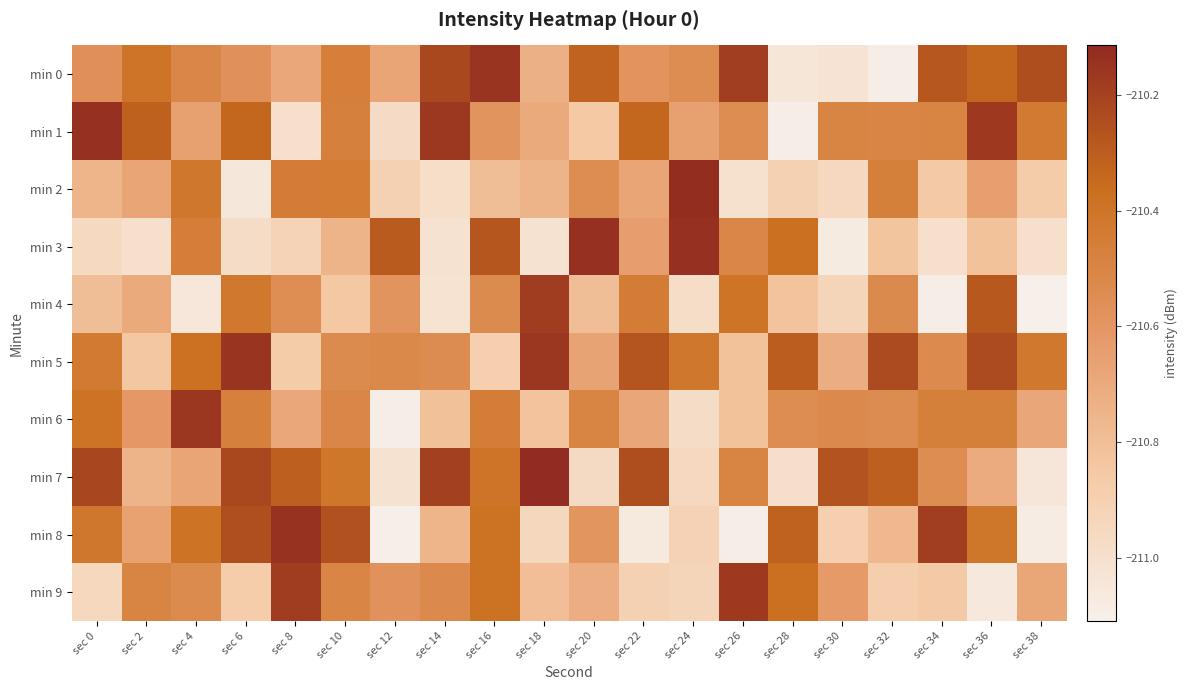

Which series changed the most between sec 0 and sec 8?

min 1